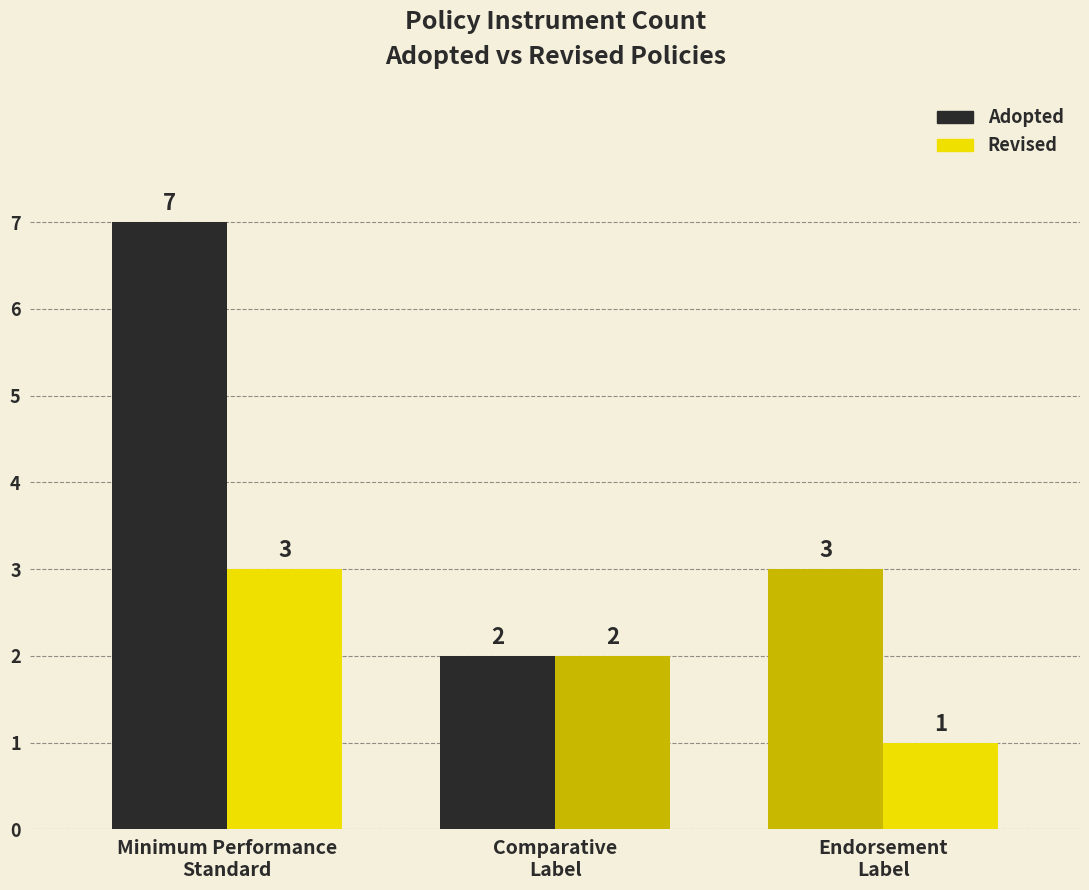

Which series has the widest spread of values?

Adopted